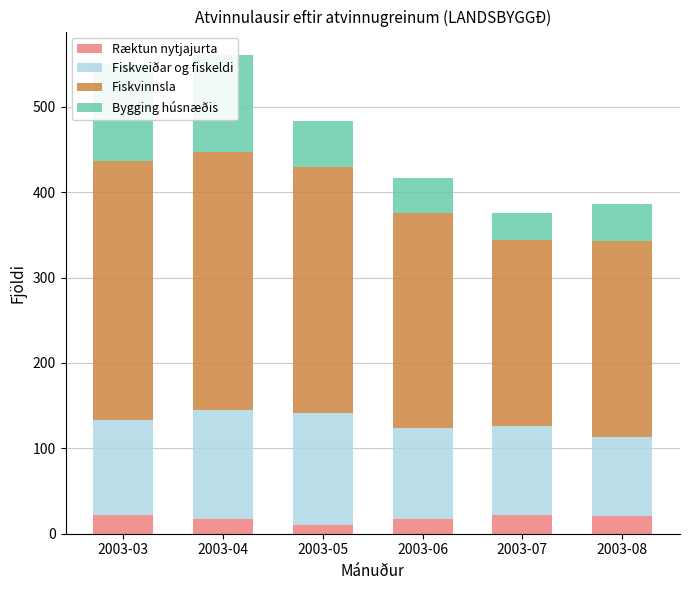

What is the spread (max minus min) of values at 2003-05?

278